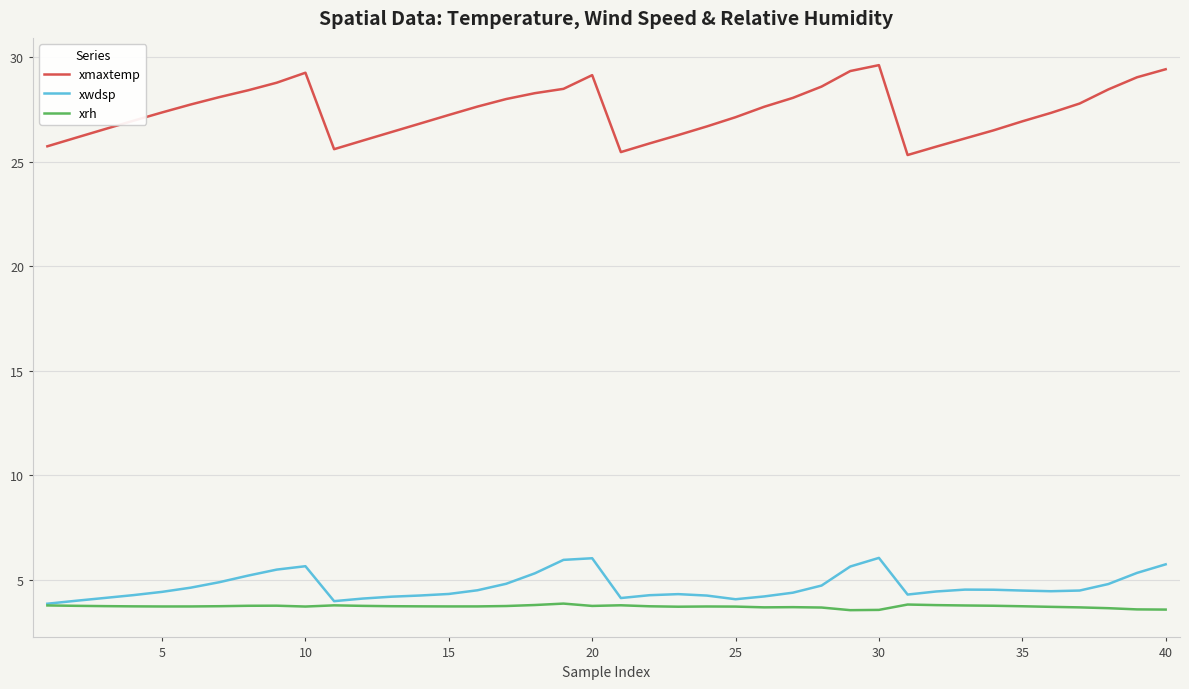

How many lines are shown in the chart?

3